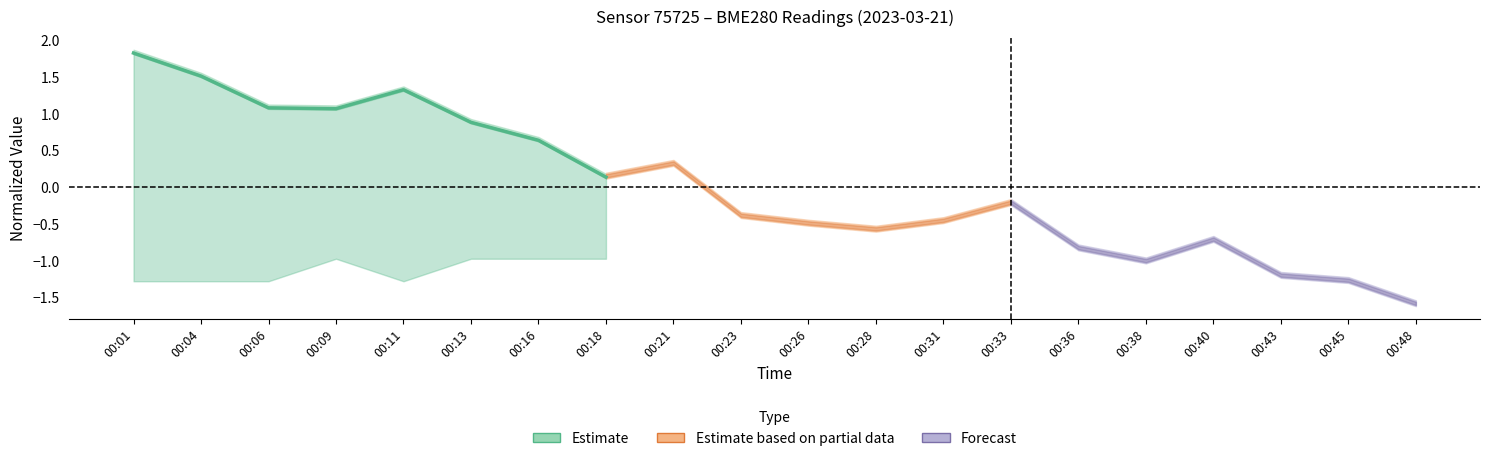

Rank the categories by value from highest to lowest.

00:01, 00:04, 00:11, 00:06, 00:09, 00:13, 00:16, 00:18